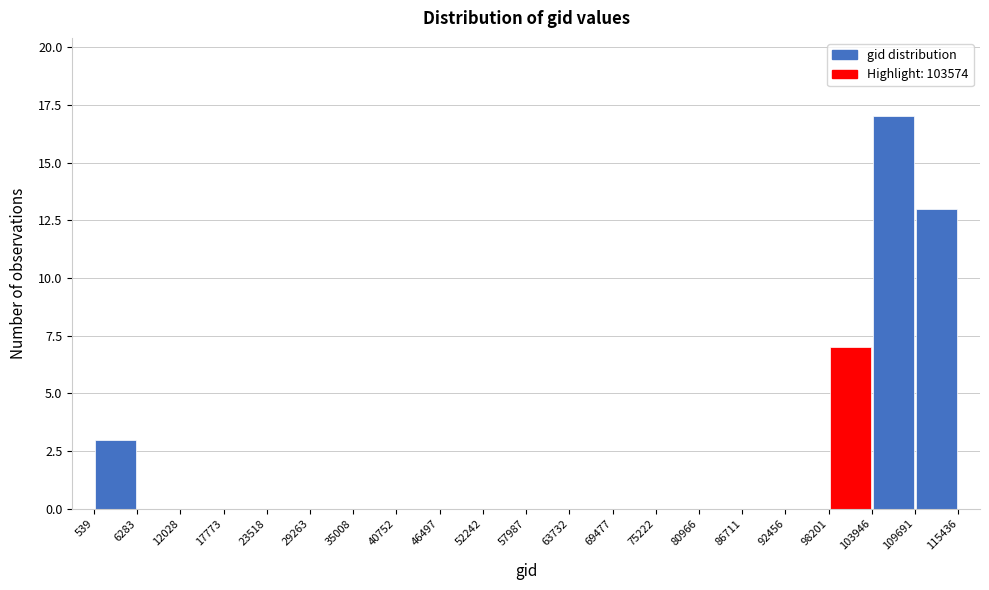

What is the height of the bar covering 103946 to 109691 on the x-axis? The values are not printed on the chart, so give them approximately, as read against the axis.

17